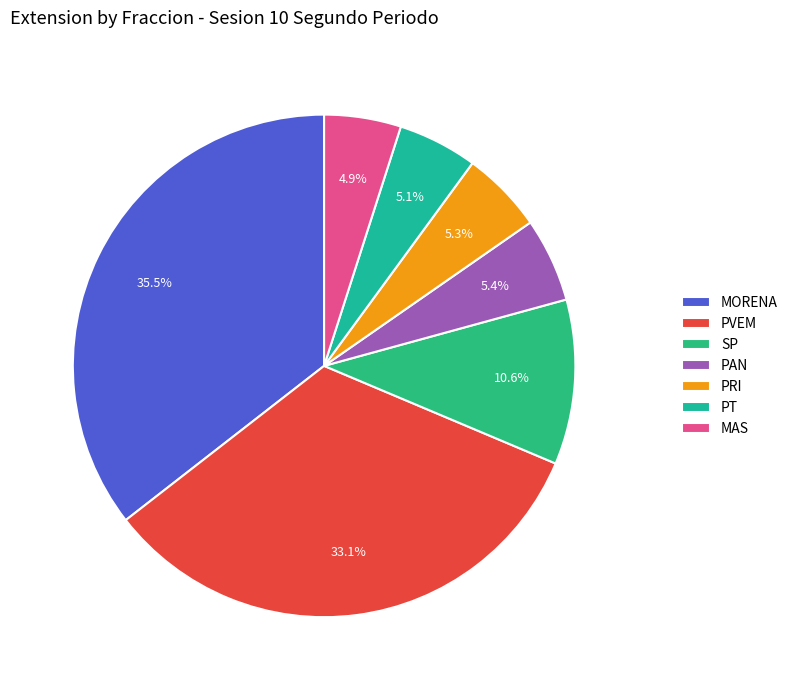

To the nearest percent, what is the average slice percentage?

14%